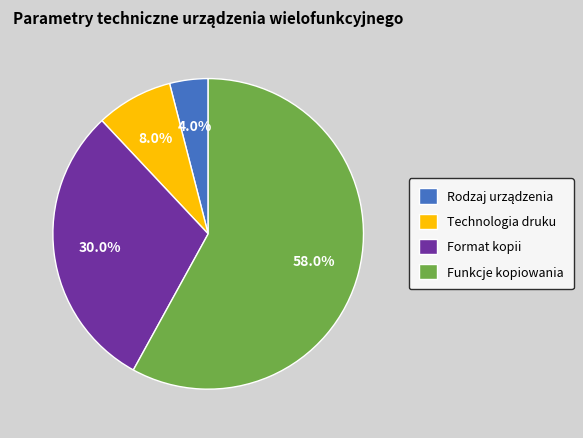

What is the largest slice in the pie chart?

Funkcje kopiowania